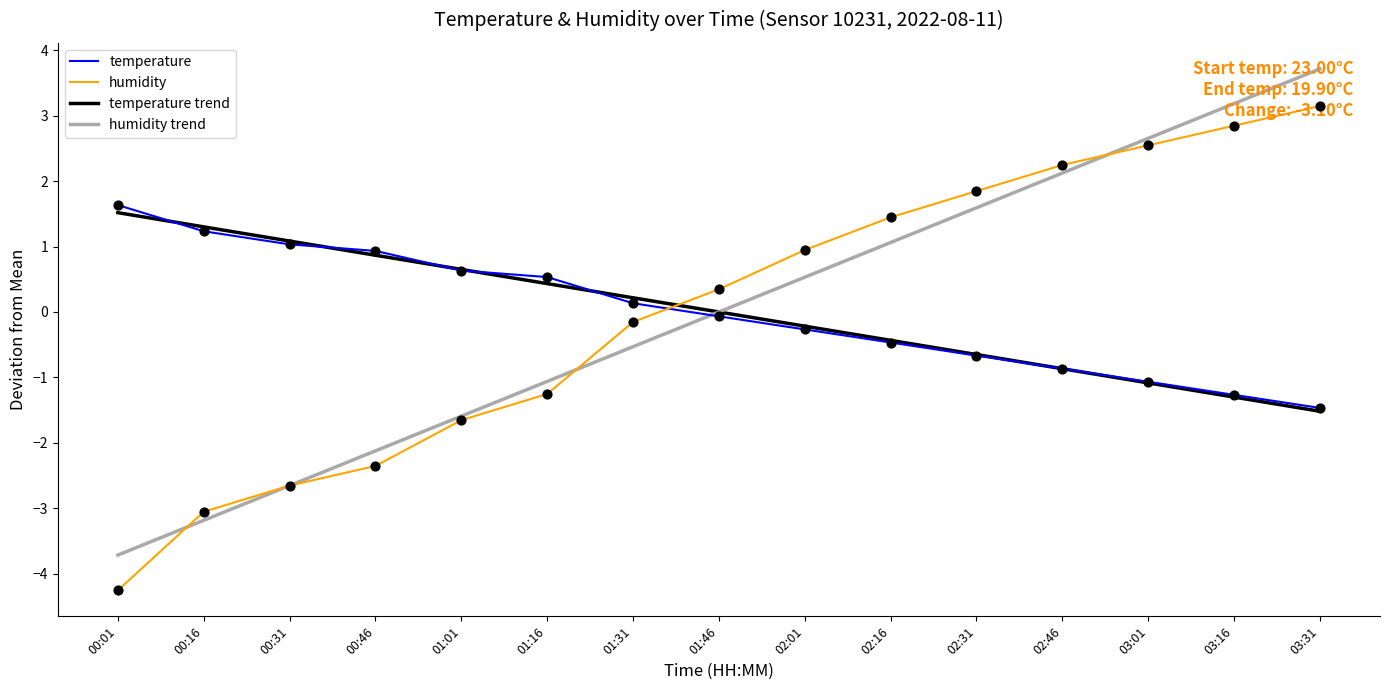

What is the difference between the highest and lowest values at 01:16?

1.8